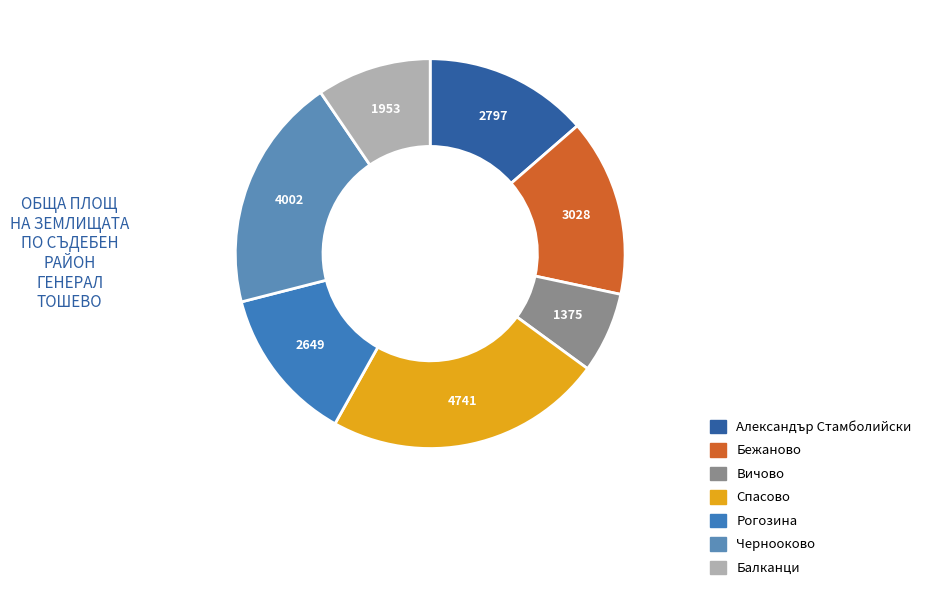

Count the number of slices in the pie.

7